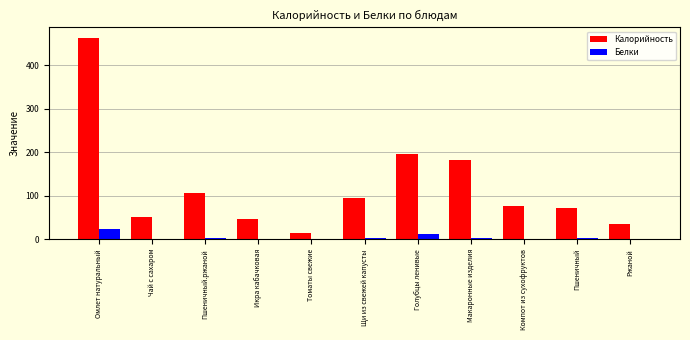

Which series has the largest total across all categories?

Калорийность